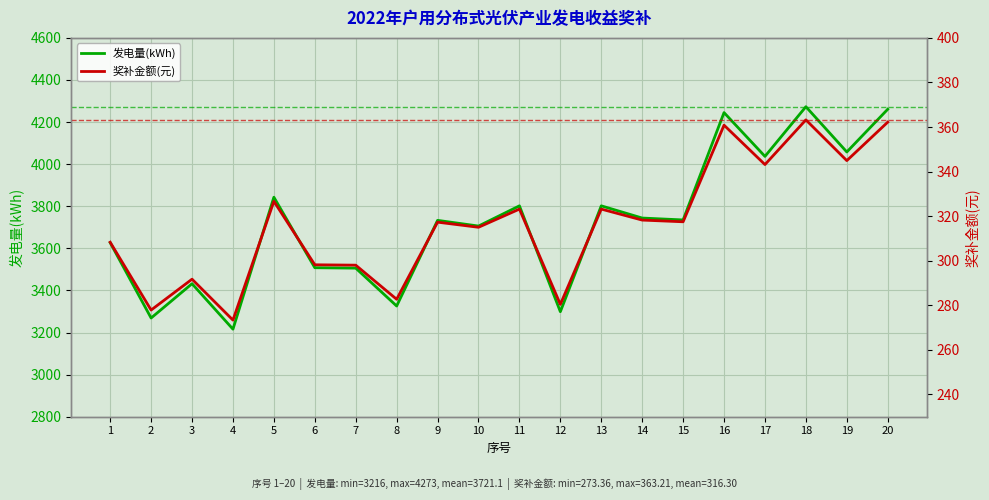

Read the 奖补金额(元) value at 3.

291.7